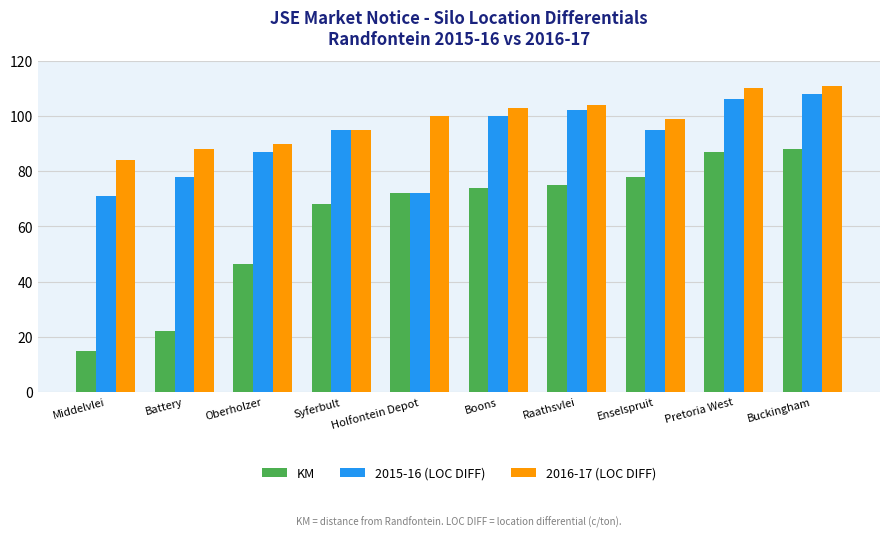

What is the value of the 2015-16 (LOC DIFF) bar at the 9th from the left?

106.0